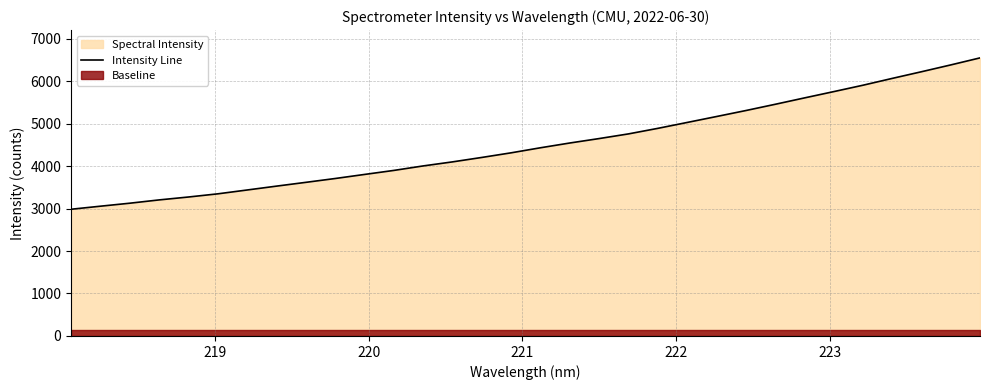

What is the maximum value for Intensity Line?

6545.3